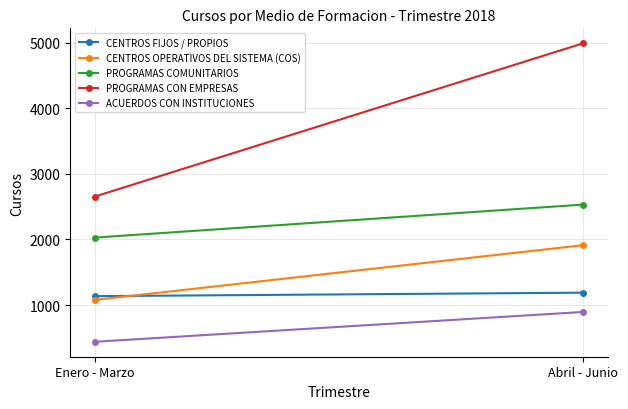

What is the label of the 1st point from the left?

Enero - Marzo